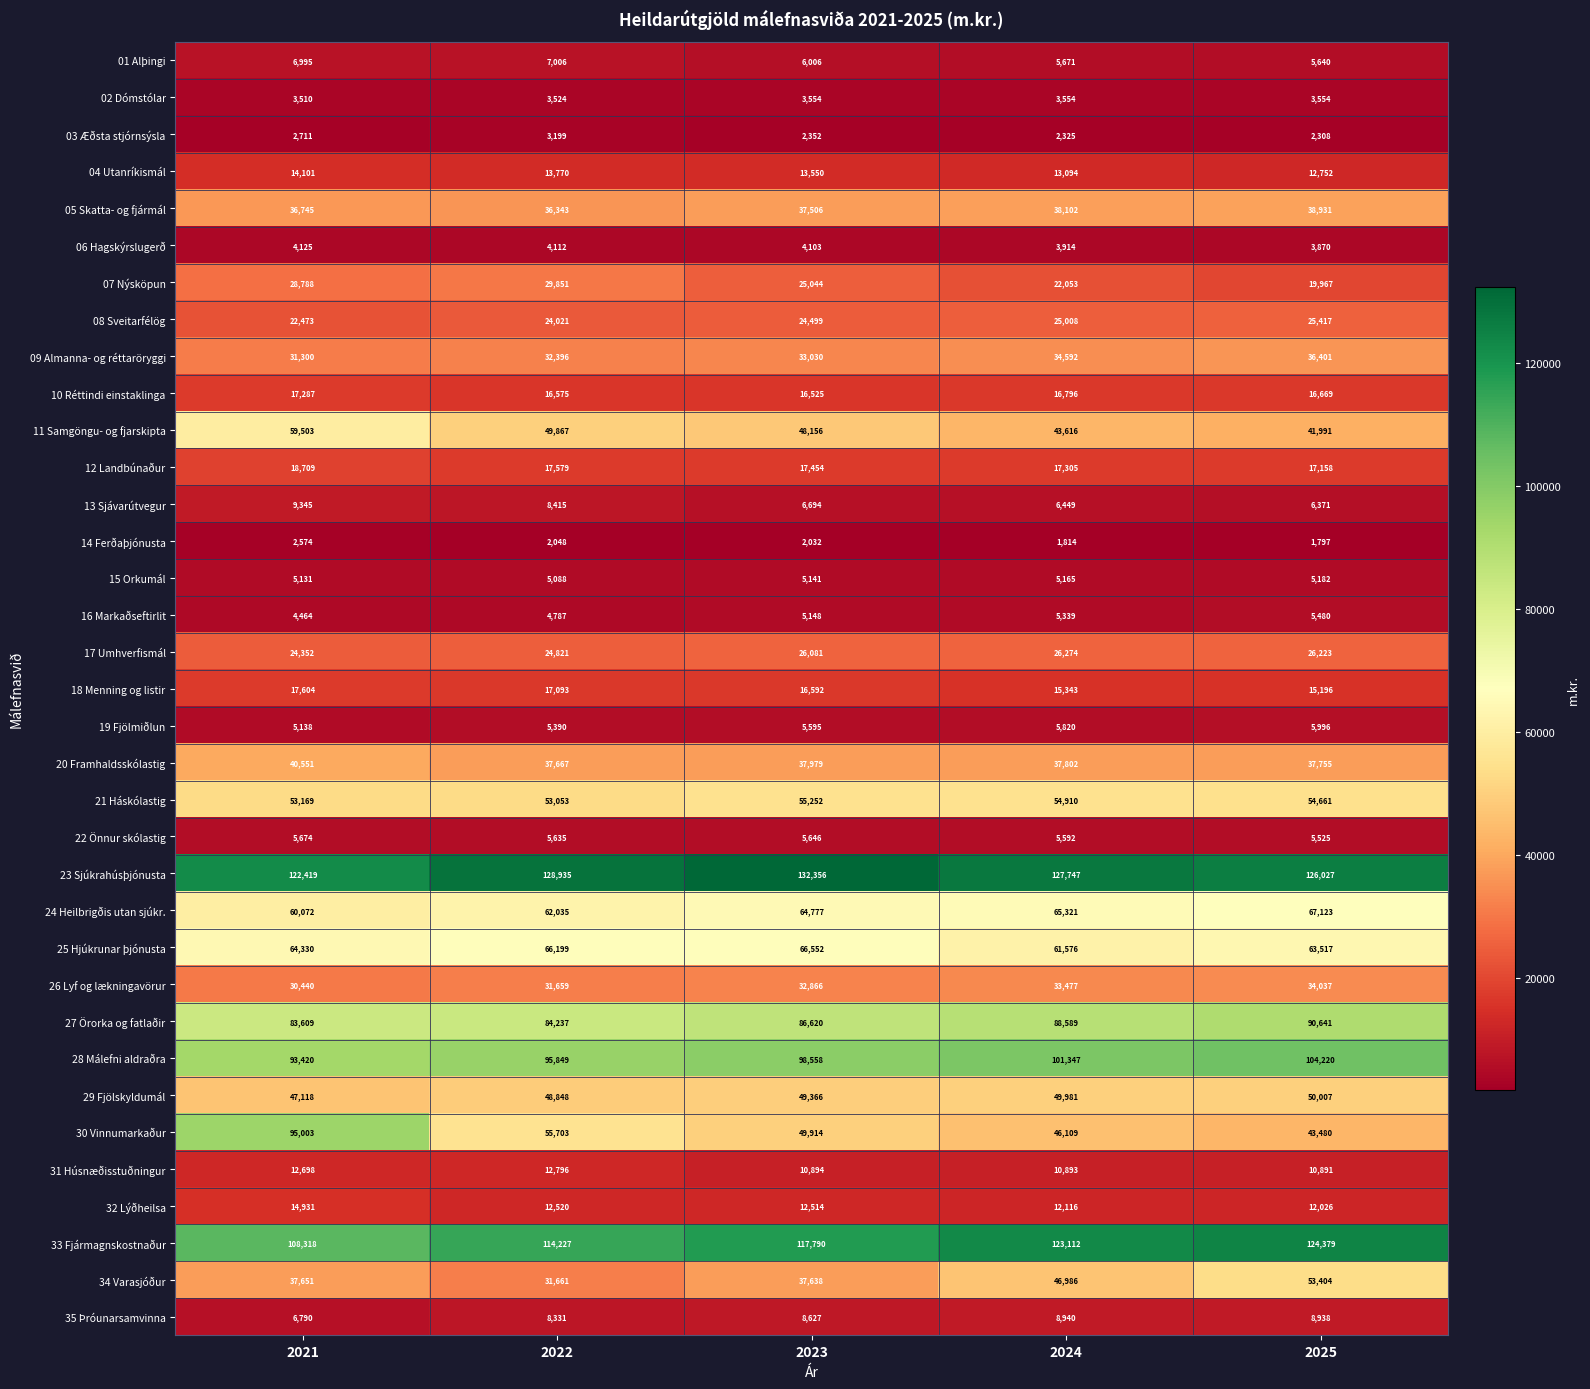

The 26 Lyf og lækningavörur series shows 31659 at 2022. True or false?

True